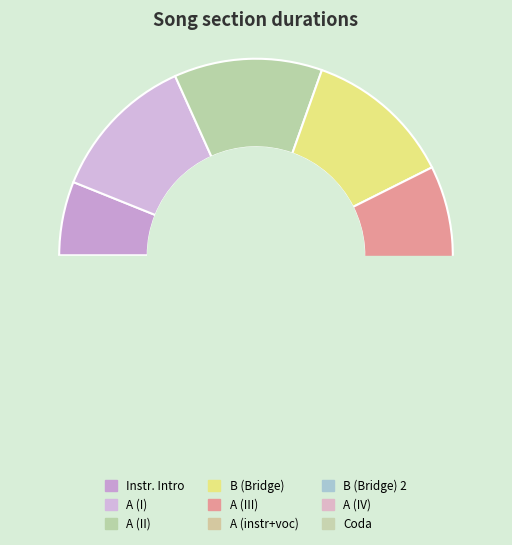

How many slices are in this pie chart?

9